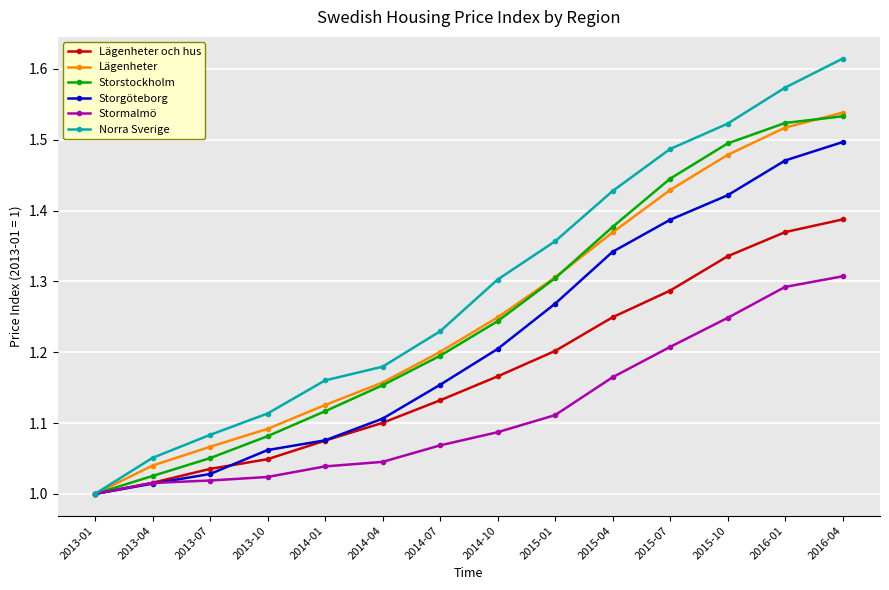

What is the sum of all Norra Sverige values?

18.1